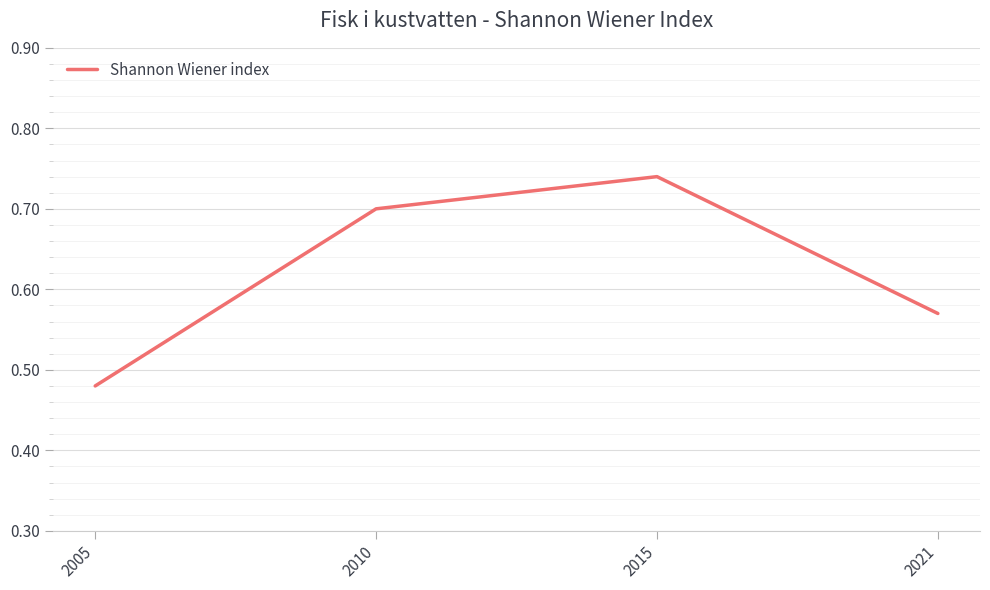

True or false: the data shows 0.7 at 2010.

True